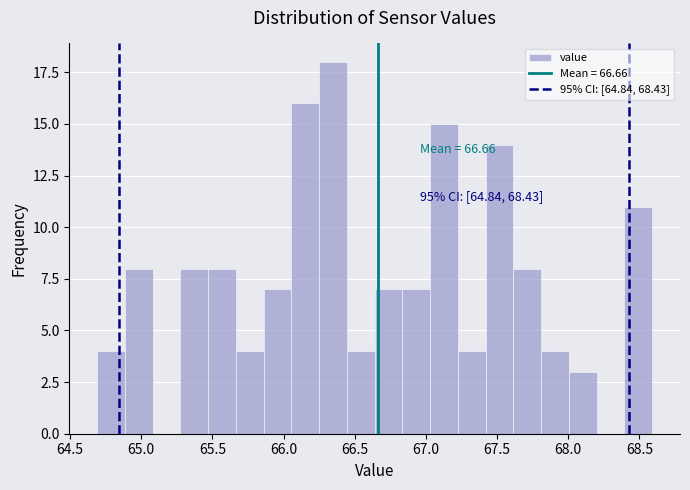

Read against the x-axis, roughly where is the centre of the tallest bar?

66.35